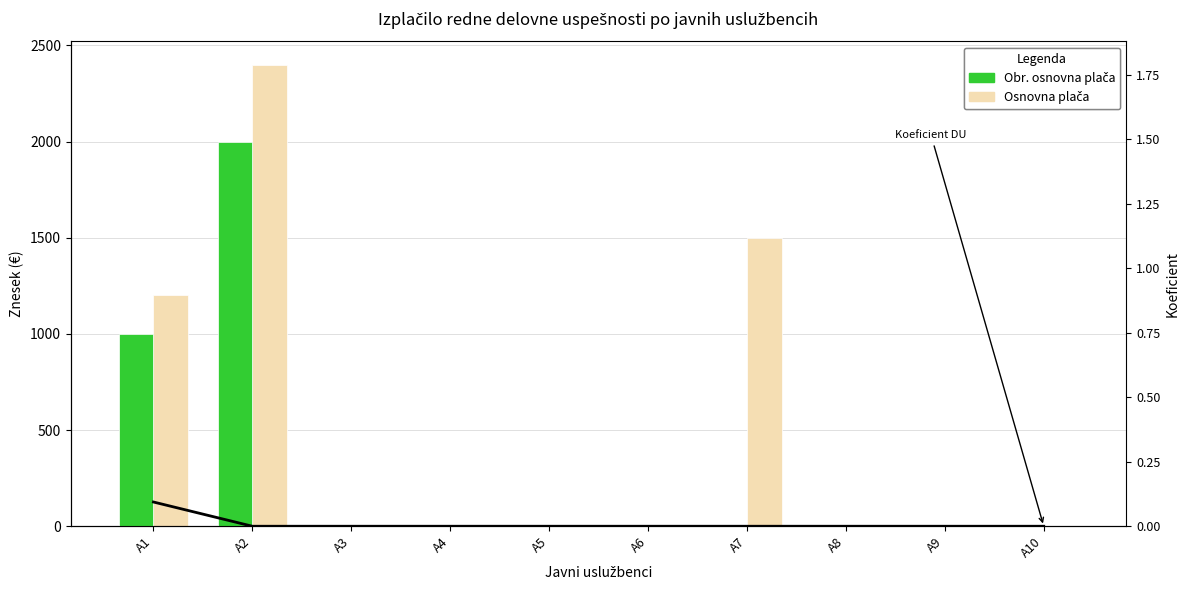

Which series has the largest range (max minus min)?

Osnovna plača